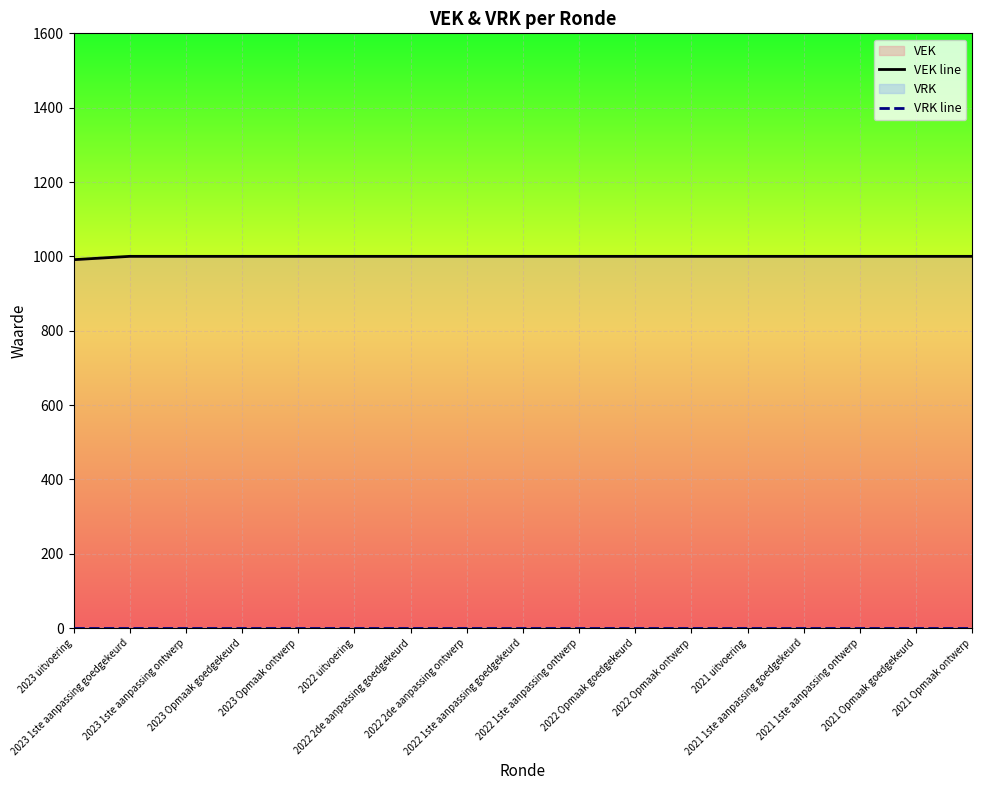

Between 2023 1ste aanpassing goedgekeurd and 2021 Opmaak goedgekeurd, which series saw the biggest shift?

VEK line